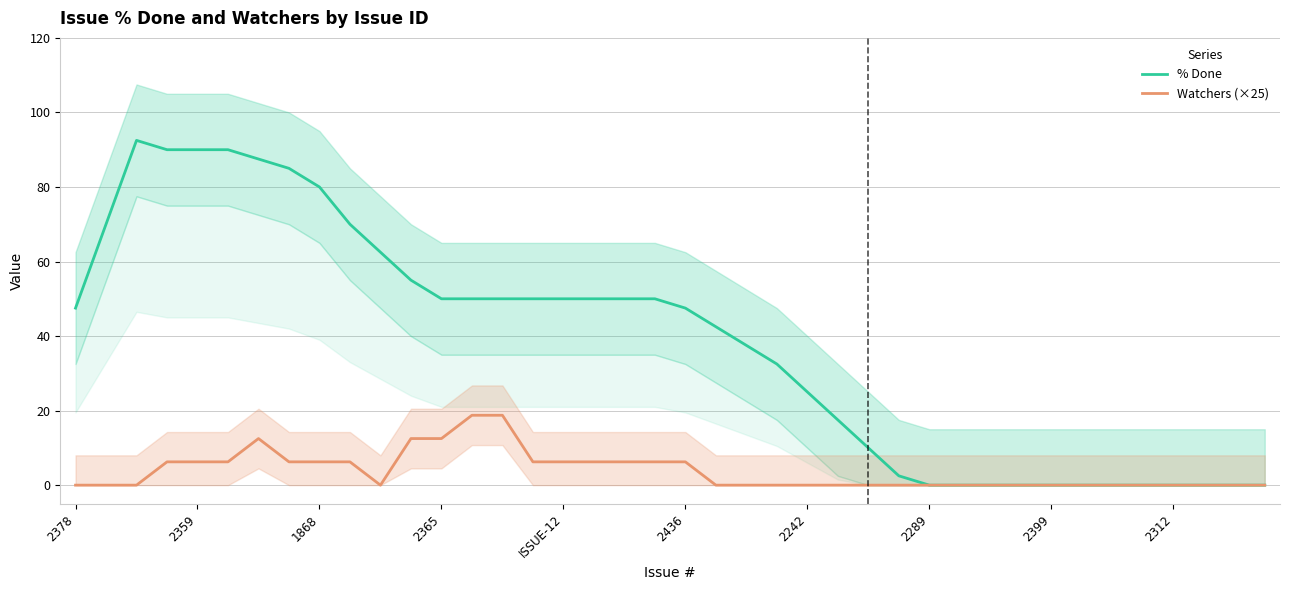

At 21, list the series in order from largest to smallest.

% Done, Watchers (×25)